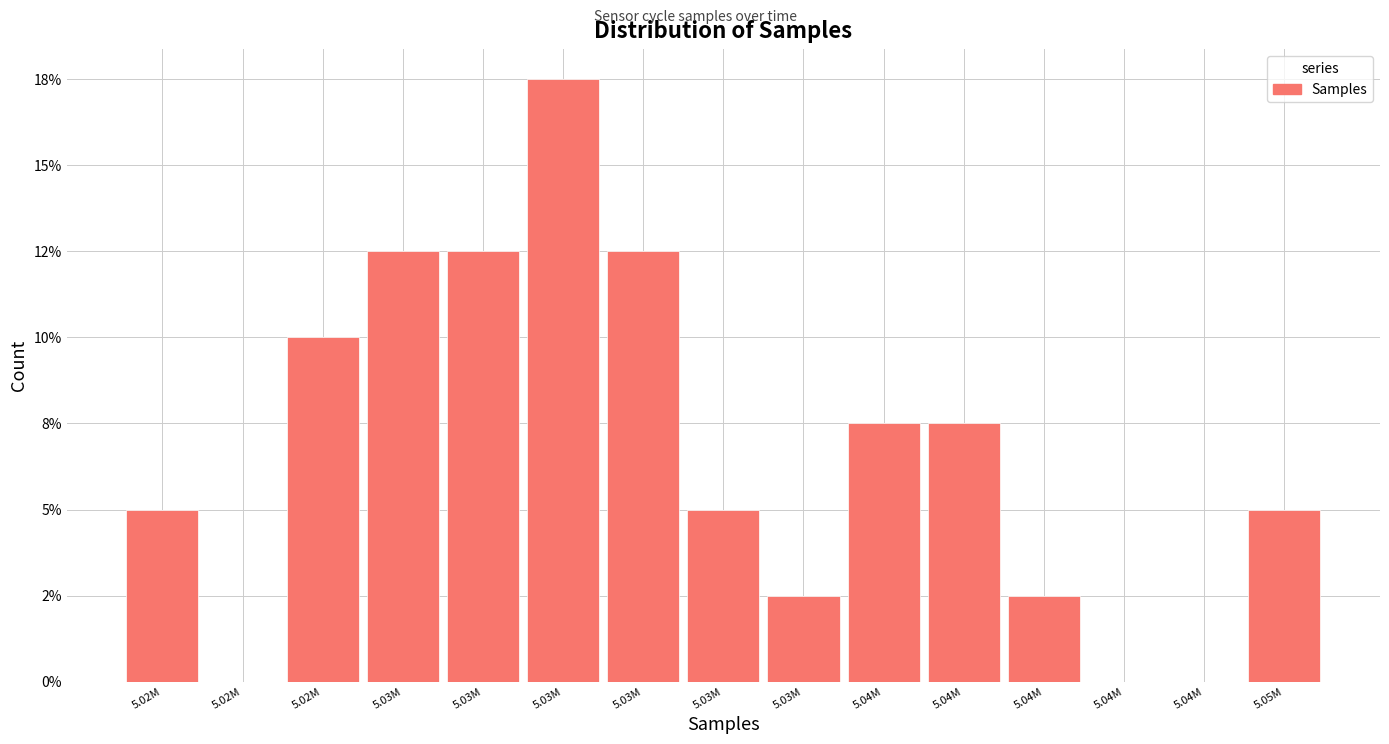

Are the bars horizontal?

No